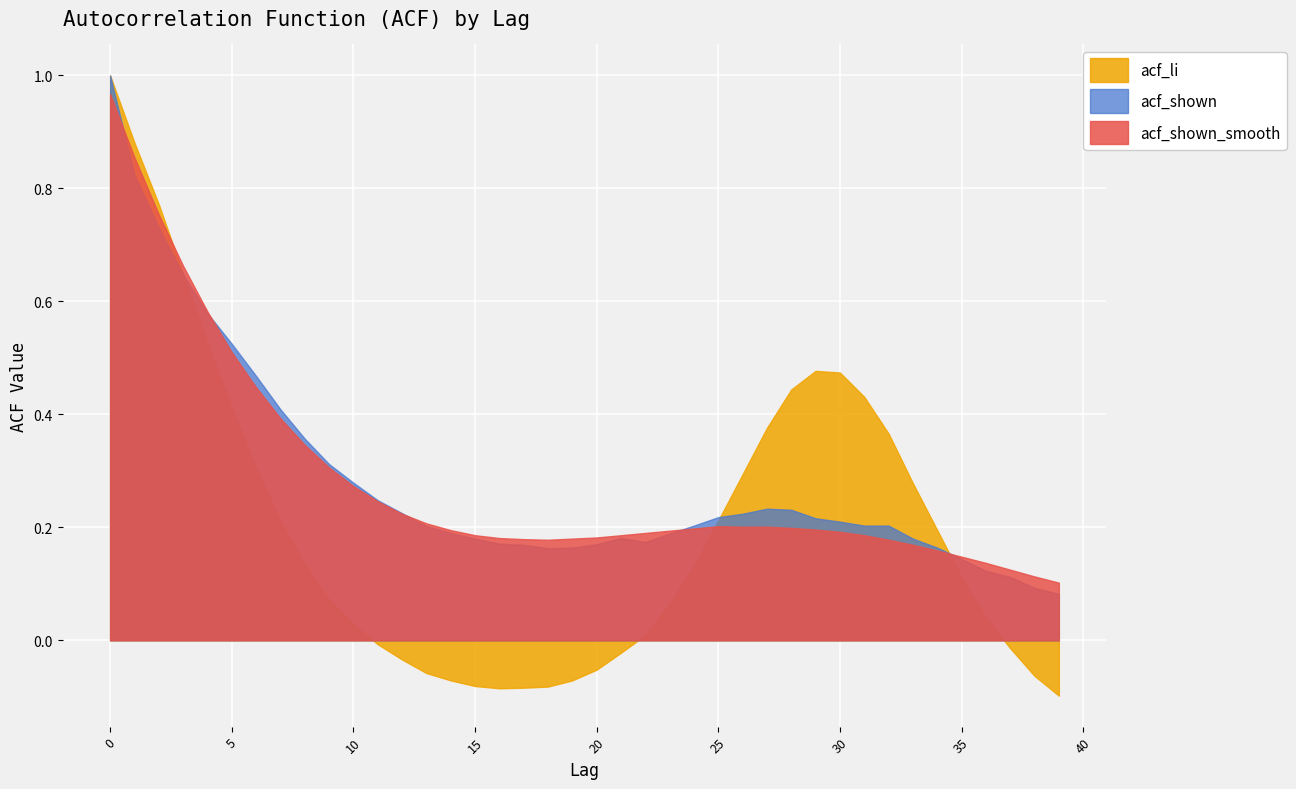

What is the sum of the acf_shown_smooth values at 10 and 7?

0.7